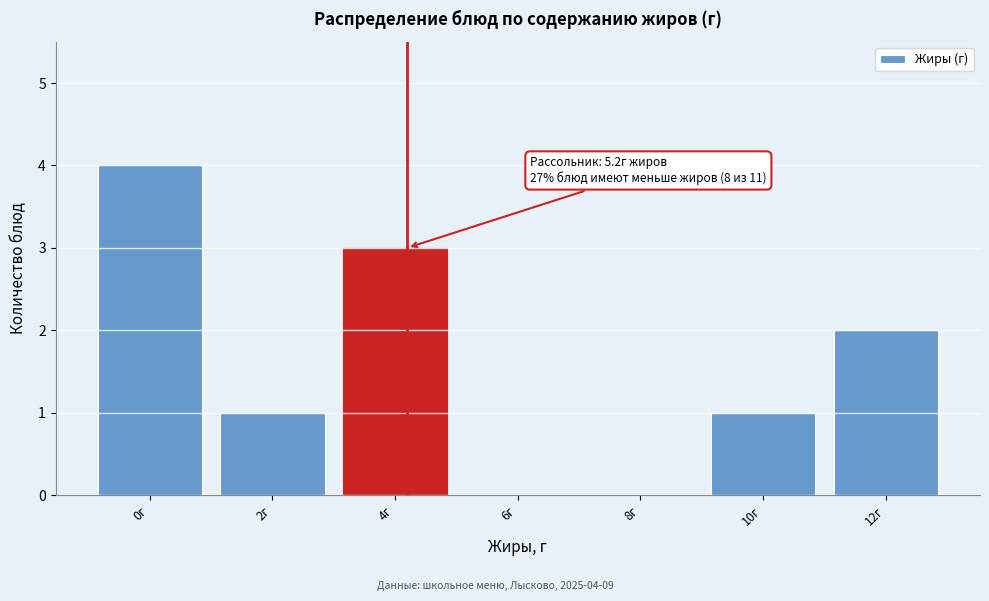

Reading left to right, list all the values displayed in this chart.

0г=4	2г=1	4г=3	6г=0	8г=0	10г=1	12г=2